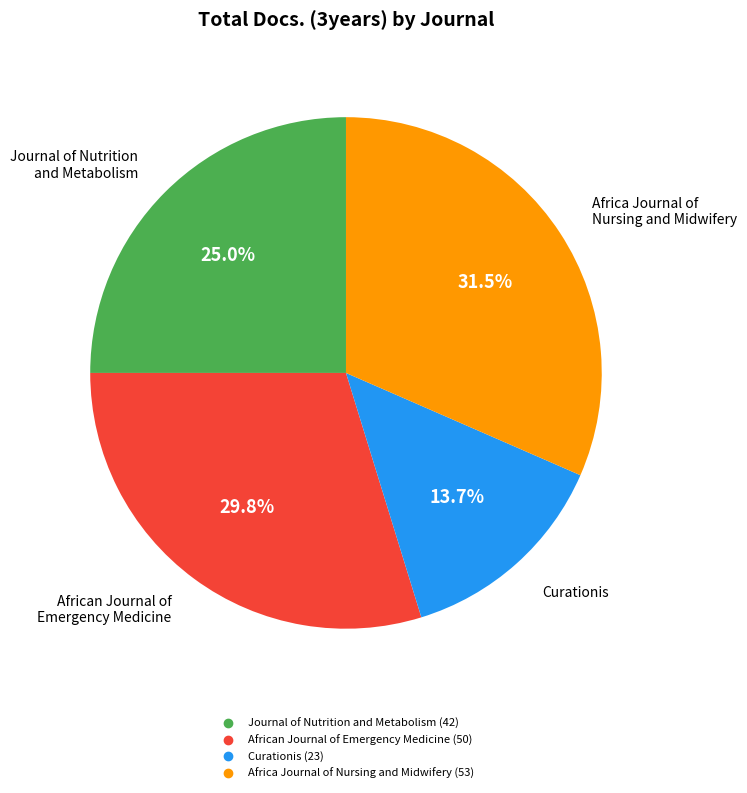

To the nearest percent, what is the difference between the largest and smallest slice percentages?

18%